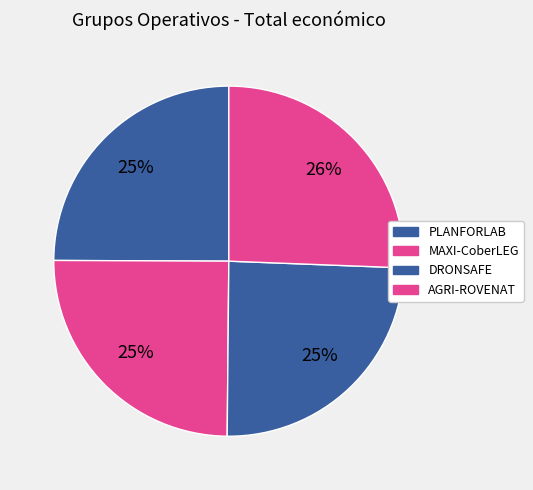

How many segments does this pie chart have?

4